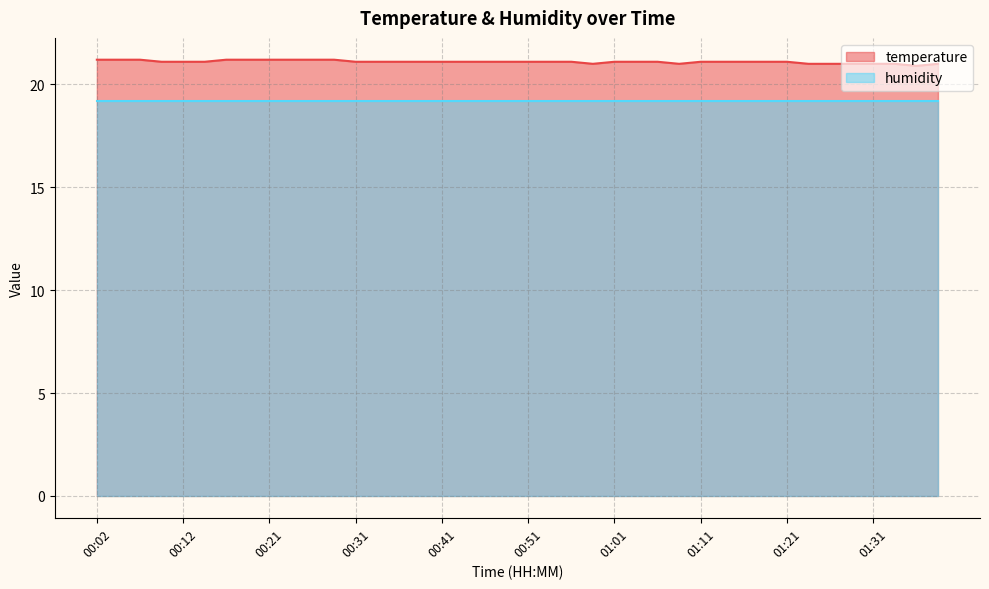

What is the difference between the maximum and minimum values?

0.3